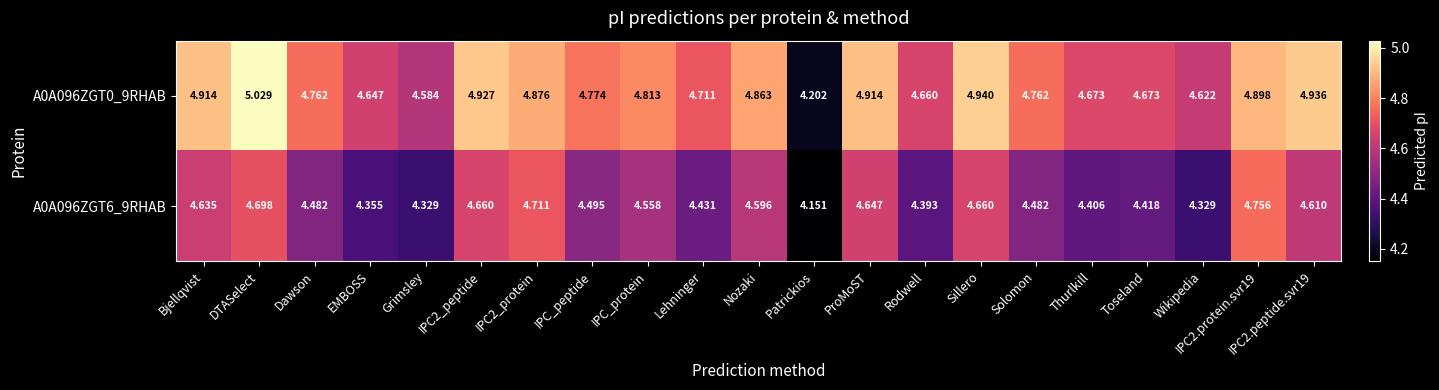

At which label does A0A096ZGT6_9RHAB reach its minimum?

Patrickios